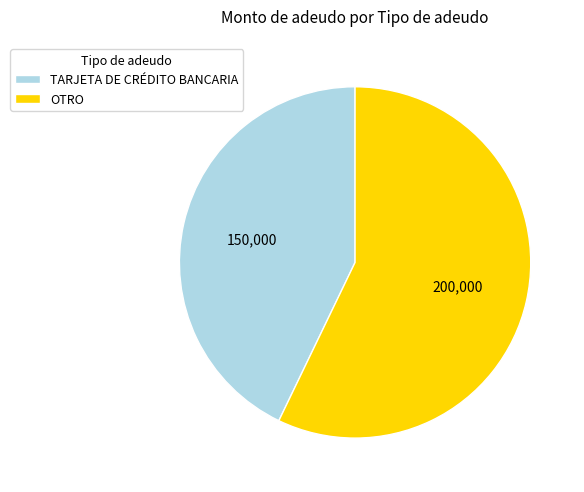

Is it true that TARJETA DE CRÉDITO BANCARIA is 29% of the pie?

False